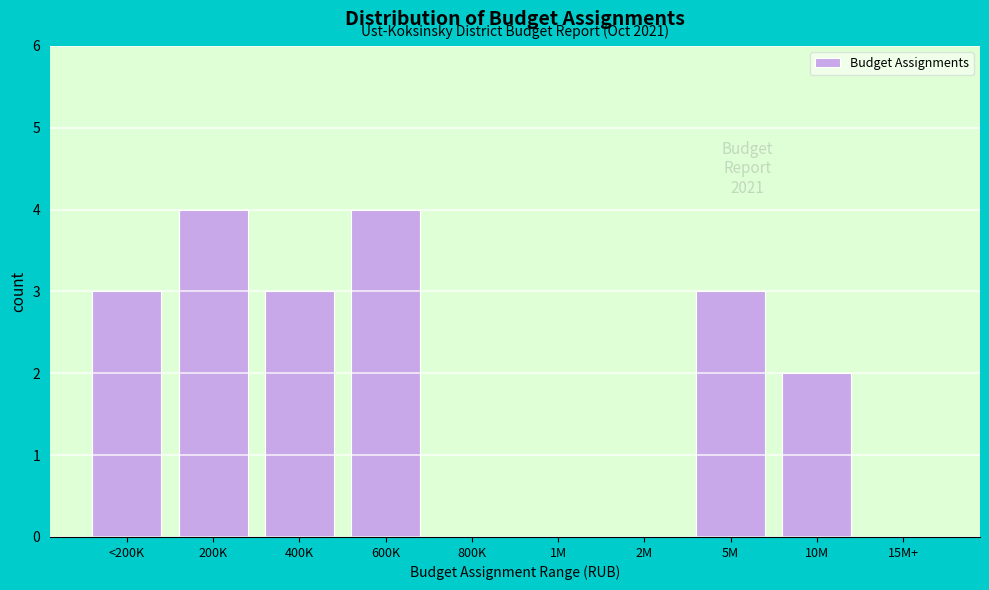

Reading left to right, what are all the values shown in this chart?

<200K=3	200K=4	400K=3	600K=4	800K=0	1M=0	2M=0	5M=3	10M=2	15M+=0